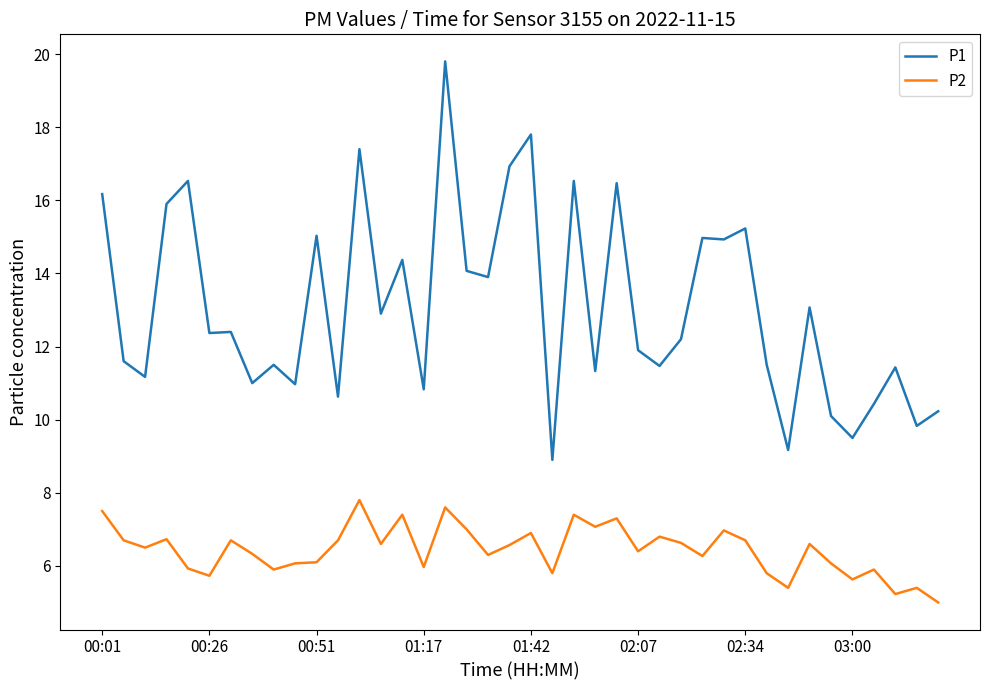

Rank the series by their maximum value, from lowest to highest.

P2, P1